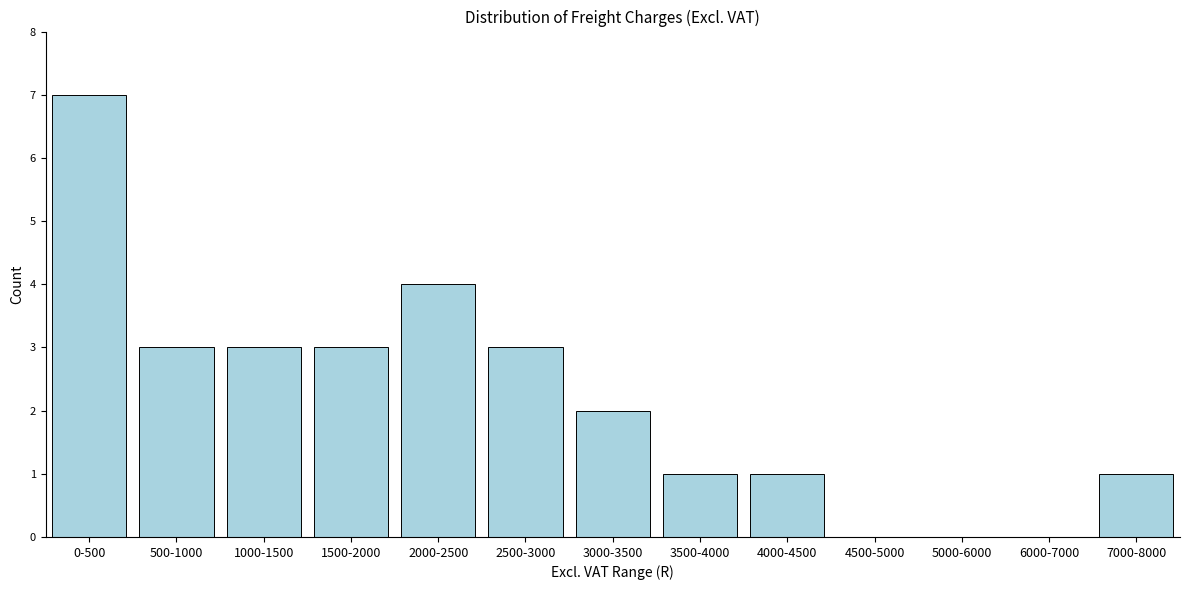

Reading left to right, list all the values displayed in this chart.

0-500=7	500-1000=3	1000-1500=3	1500-2000=3	2000-2500=4	2500-3000=3	3000-3500=2	3500-4000=1	4000-4500=1	4500-5000=0	5000-6000=0	6000-7000=0	7000-8000=1